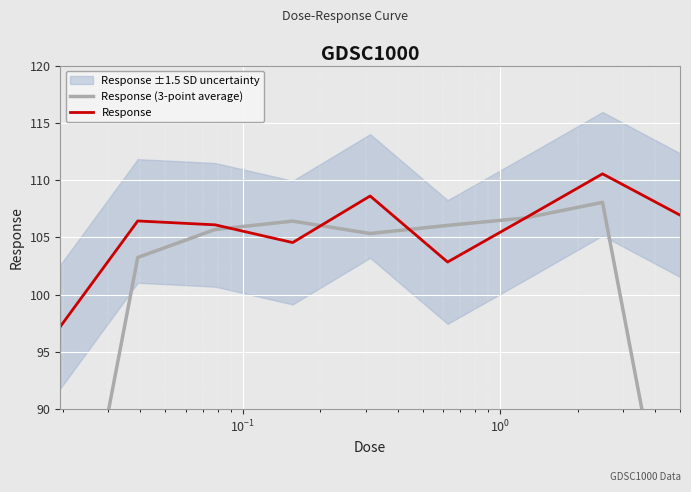

What is the minimum value for Response?

97.2